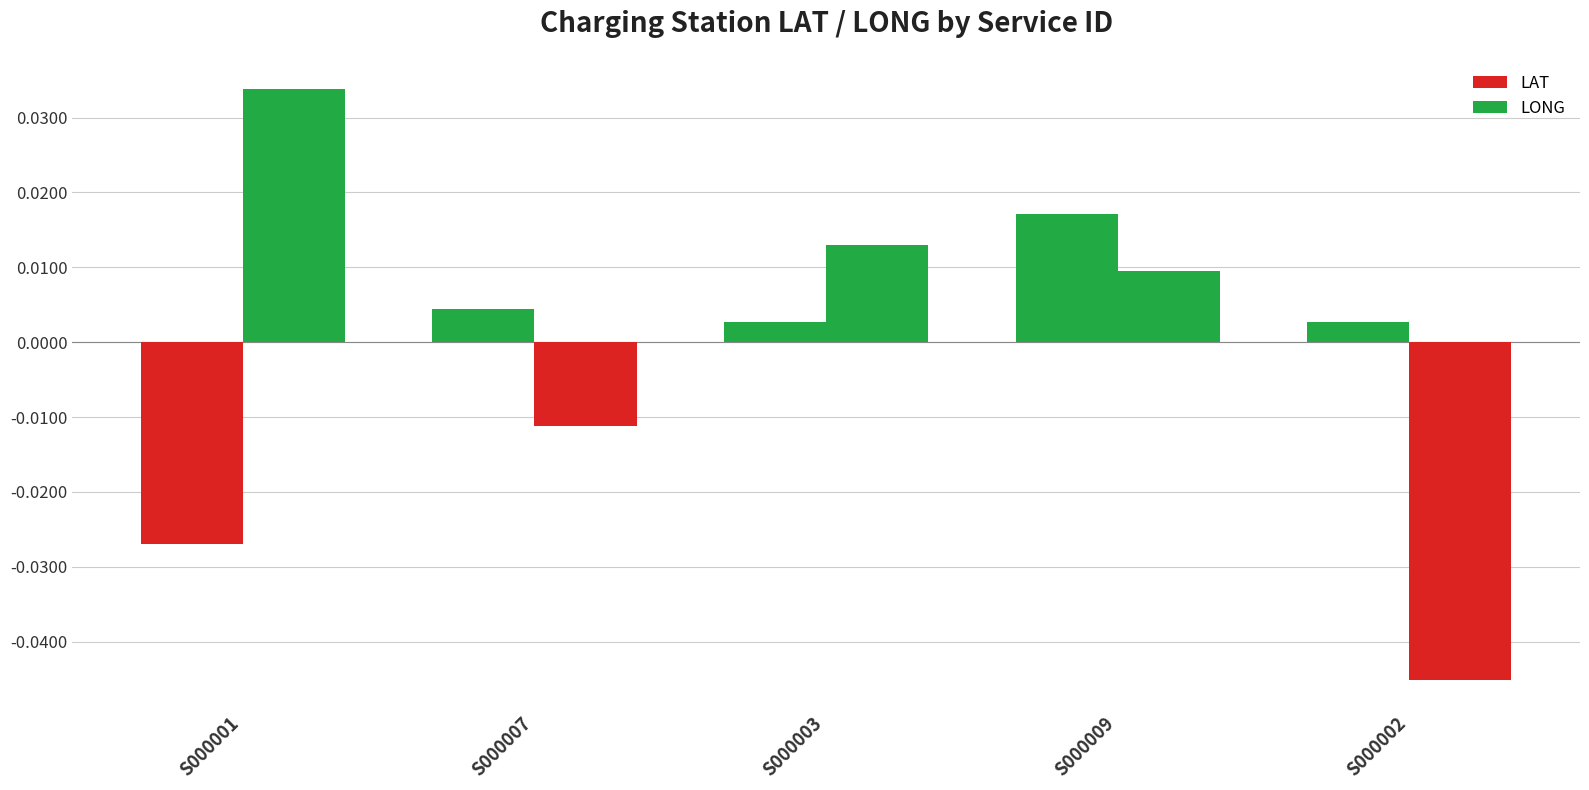

The value of LONG at S000009 is 0.0. True or false?

True